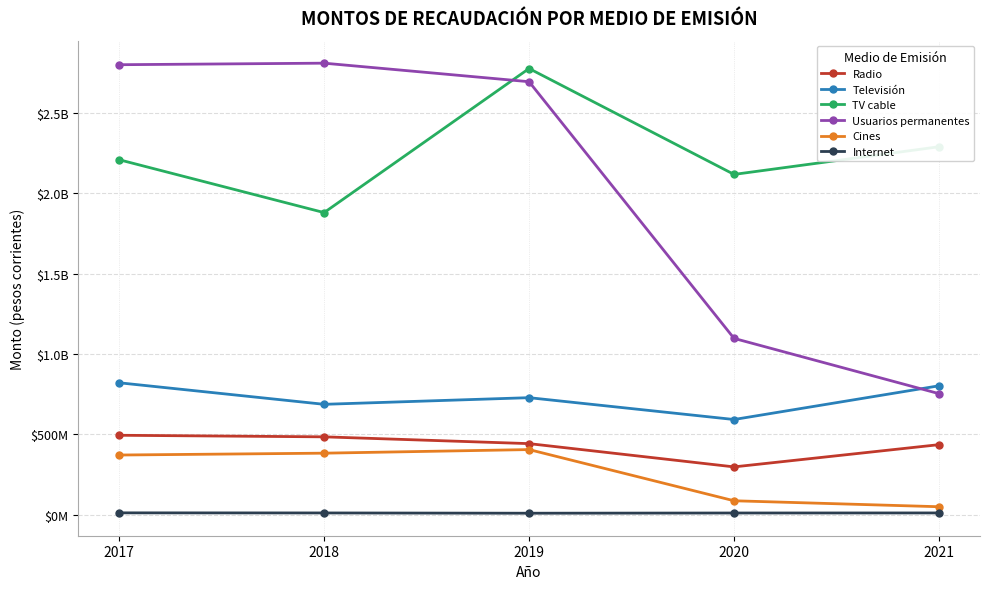

Rank the categories by Internet value from highest to lowest.

2017, 2021, 2018, 2020, 2019